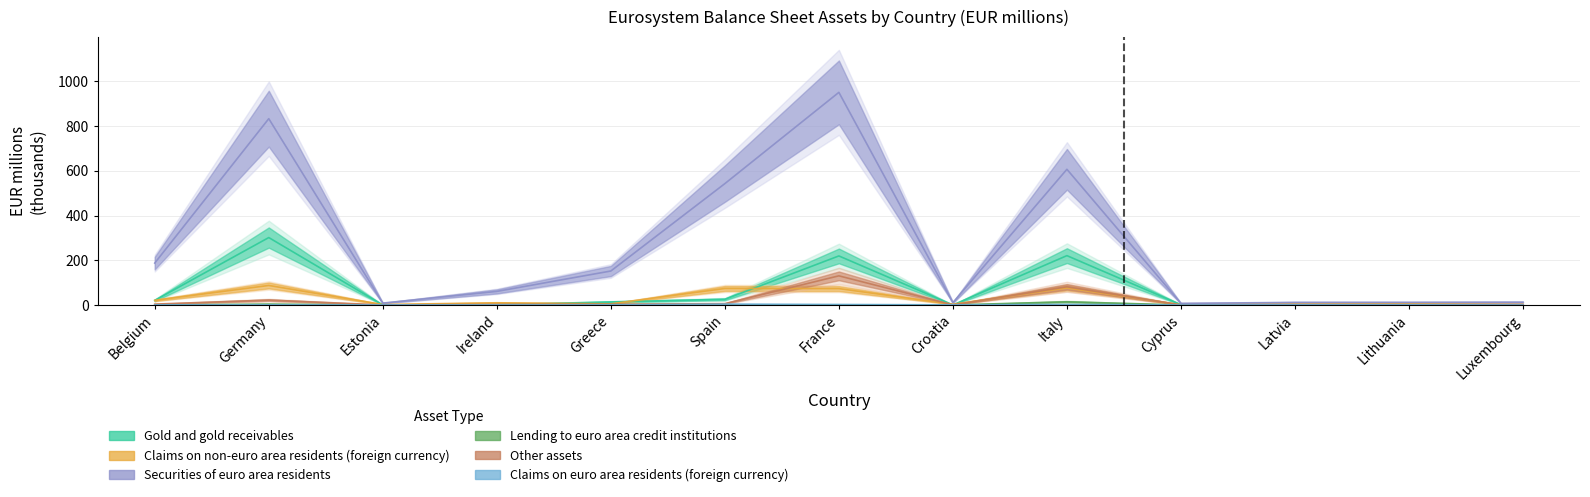

Is it true that Other assets equals 0.4 at Latvia?

True